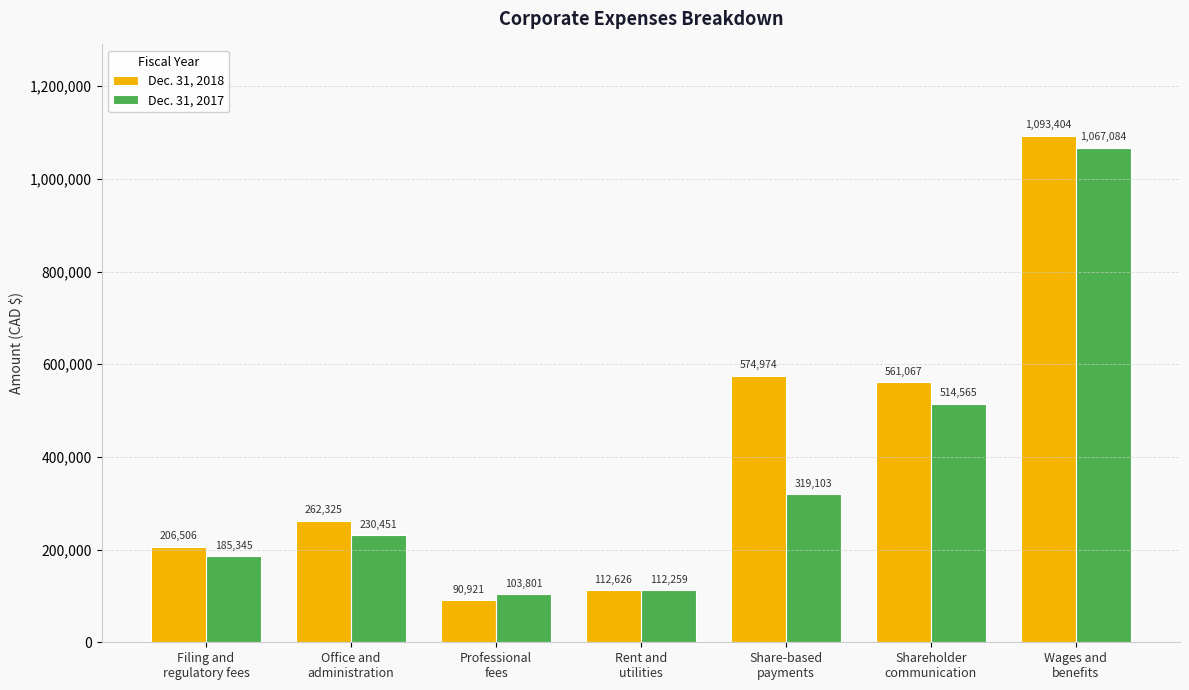

List the series in order of their overall mean, lowest first.

Dec. 31, 2017, Dec. 31, 2018